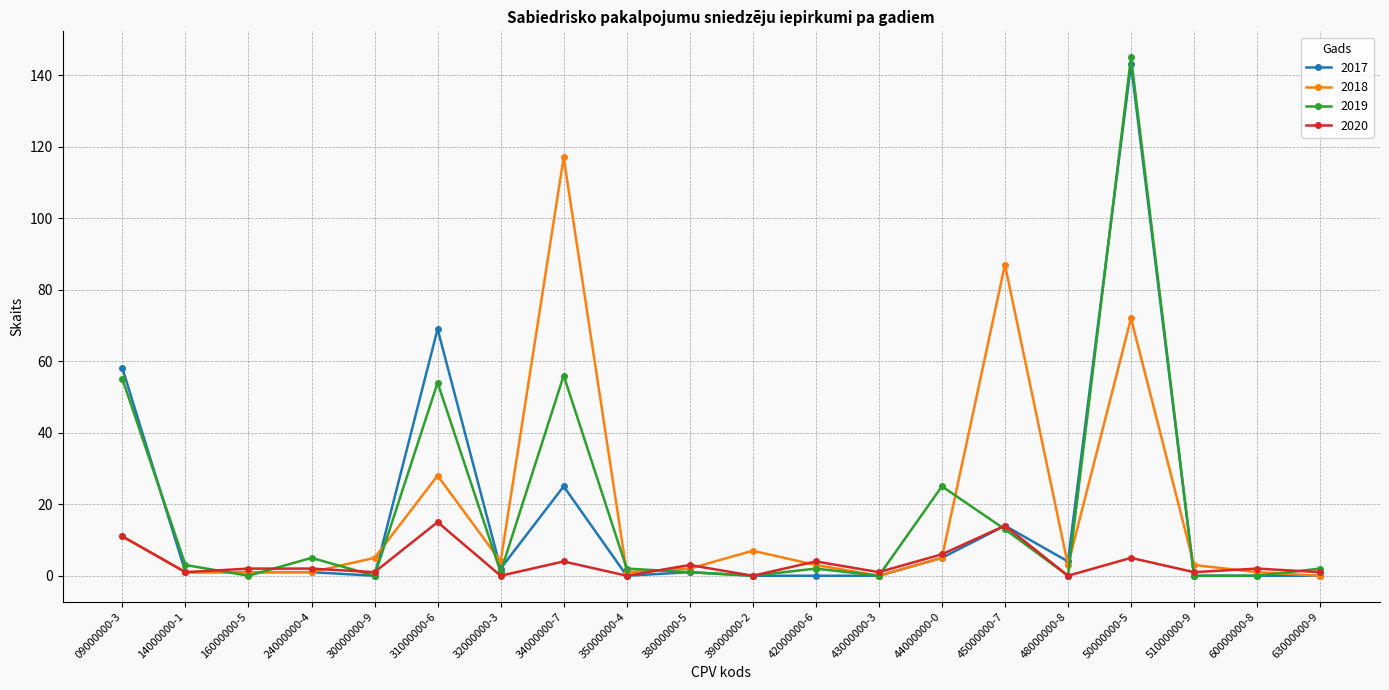

What is the difference between the 2018 values at 63000000-9 and 14000000-1?

1